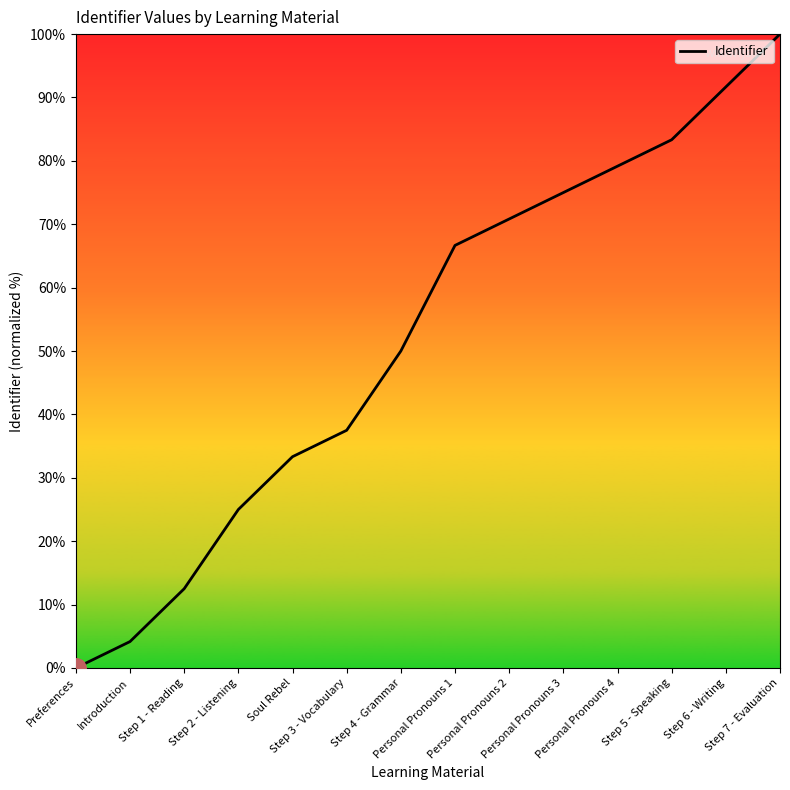

List the labels in order of value, largest first.

Step 7 - Evaluation, Step 6 - Writing, Step 5 - Speaking, Personal Pronouns 4, Personal Pronouns 3, Personal Pronouns 2, Personal Pronouns 1, Step 4 - Grammar, Step 3 - Vocabulary, Soul Rebel, Step 2 - Listening, Step 1 - Reading, Introduction, Preferences